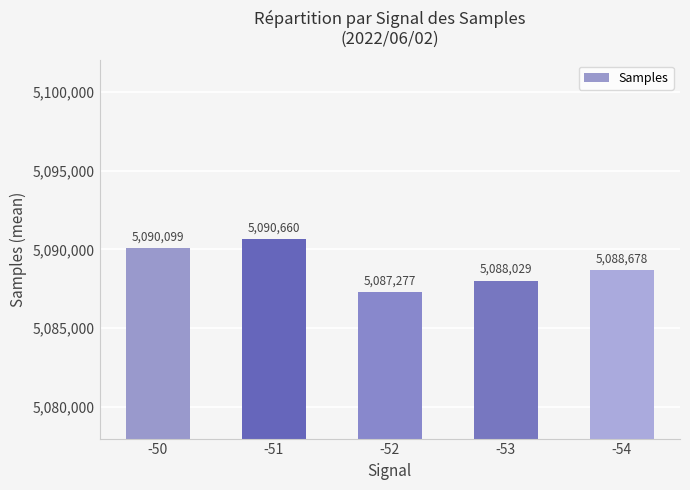

At which category does the chart reach its peak across all series?

-51